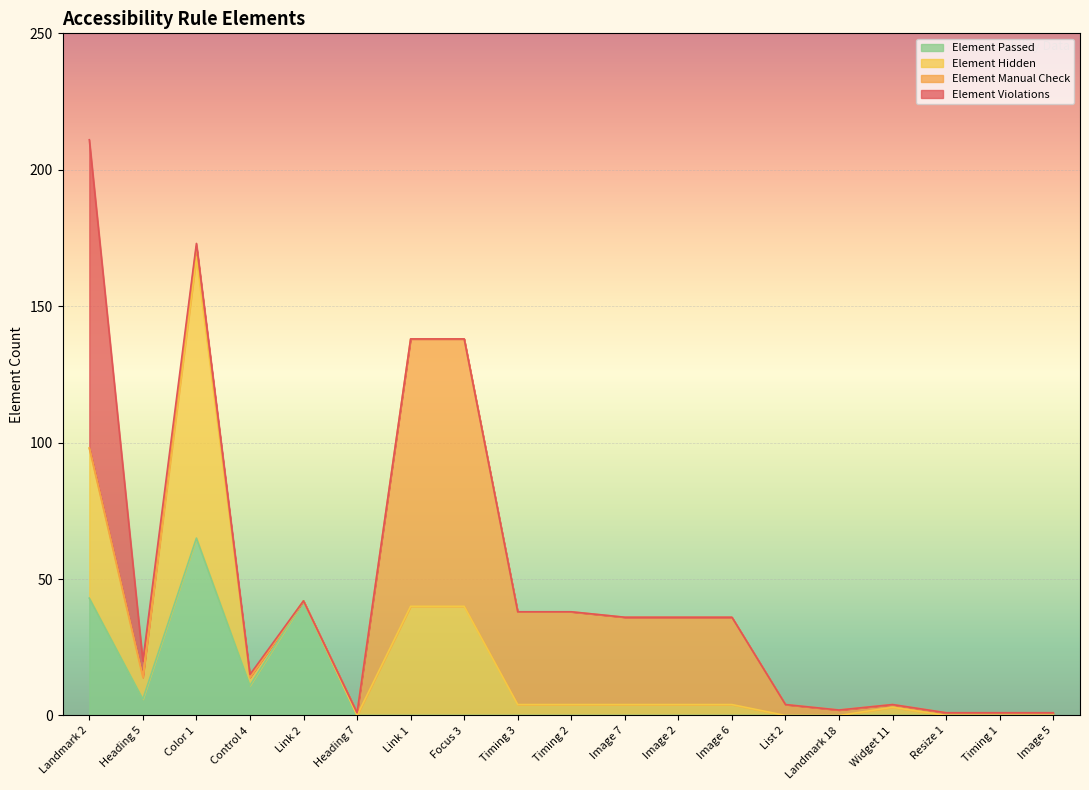

What is the sum of all Element Passed values?

167